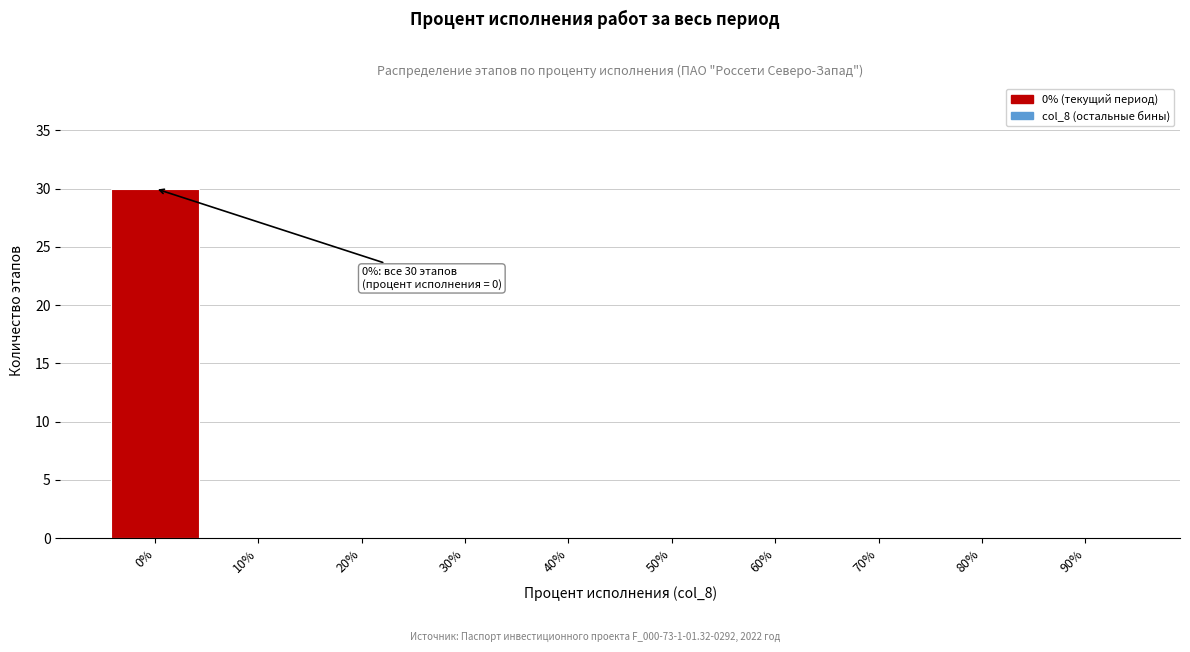

Reading right to left, what are all the values shown in this chart?

90%=0	80%=0	70%=0	60%=0	50%=0	40%=0	30%=0	20%=0	10%=0	0%=30